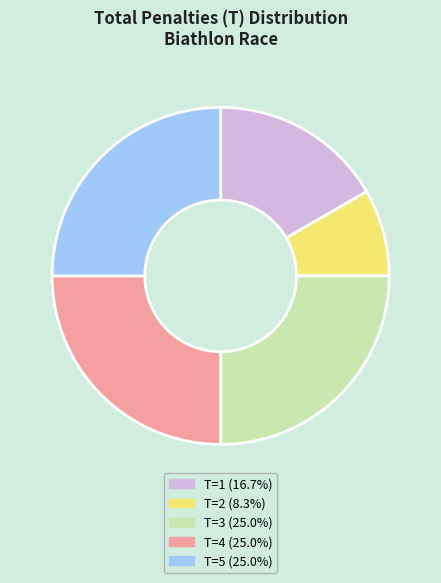

Is there any slice that represents more than half of the pie?

No